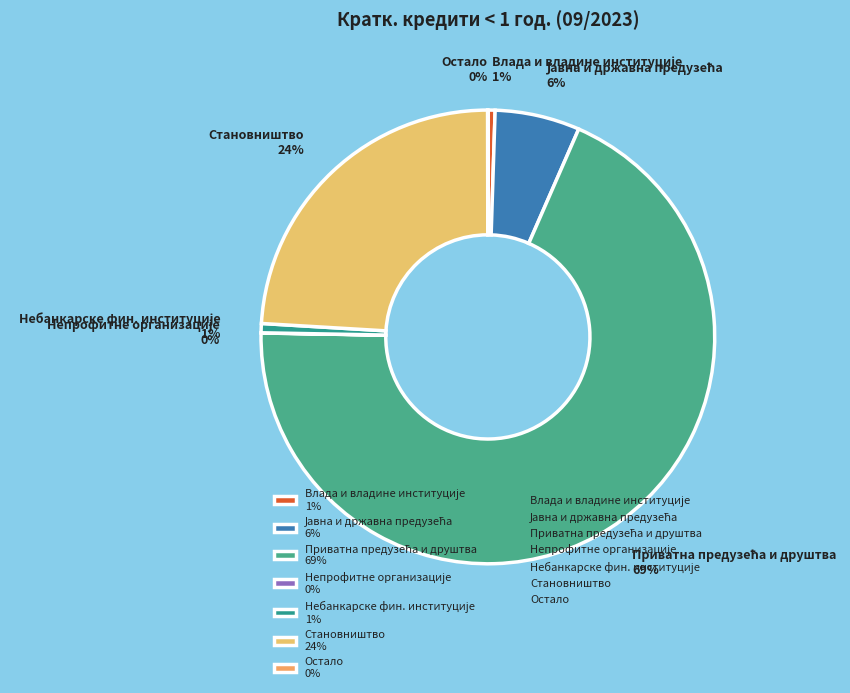

Does any single category account for the majority?

Yes